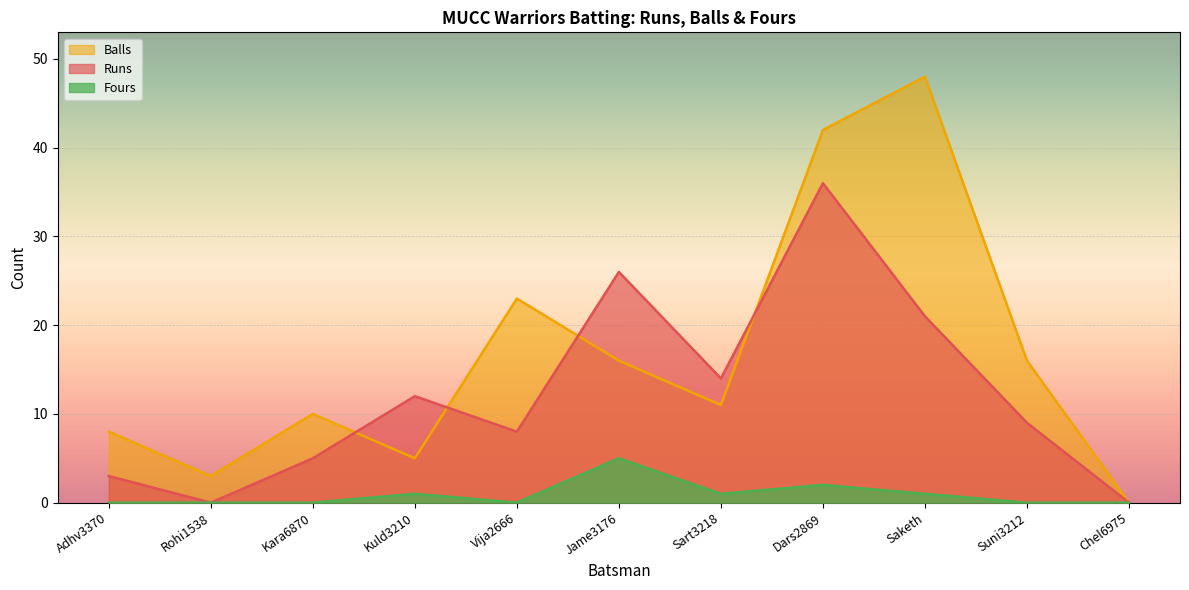

What is the difference between the maximum and minimum values in the Fours series?

5